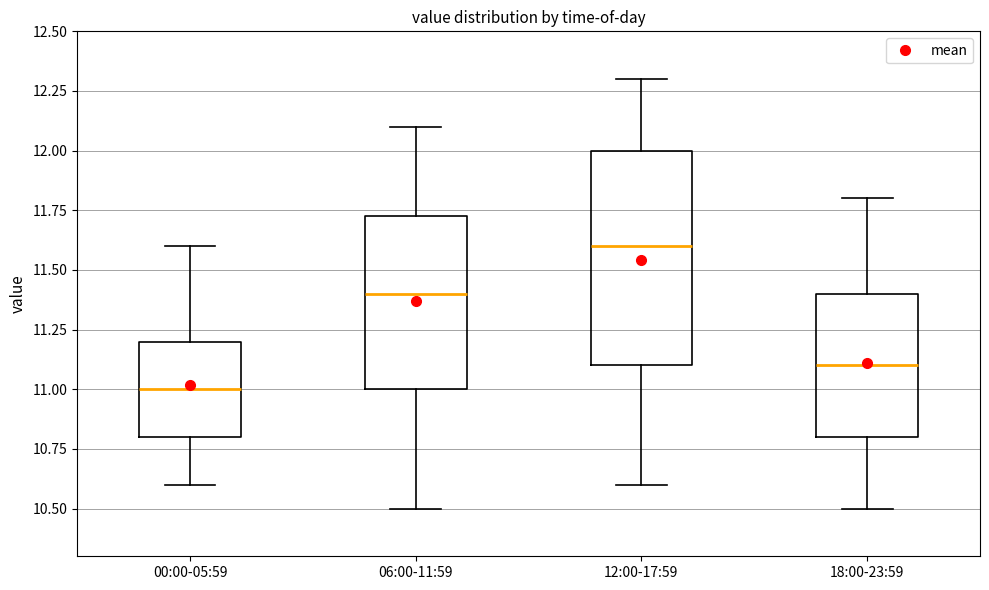

Where does the upper whisker of the box for 18:00-23:59 end on the y-axis? The values are not printed on the chart, so give them approximately, as read against the axis.

11.80